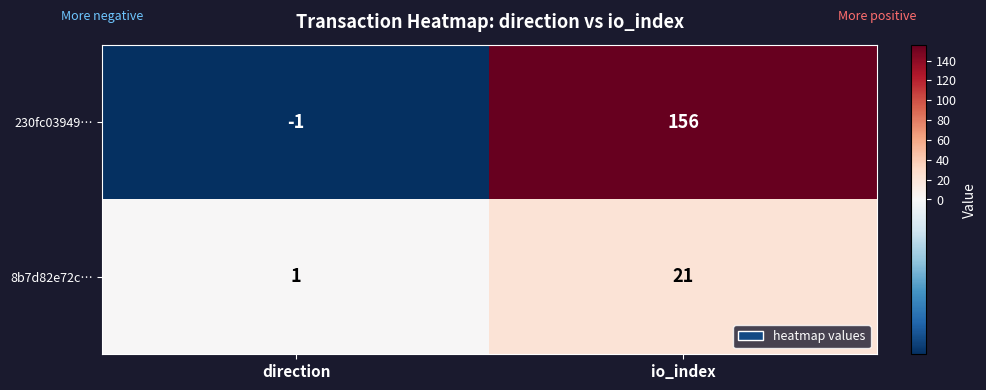

List the series in order of their overall mean, highest first.

230fc03949…, 8b7d82e72c…